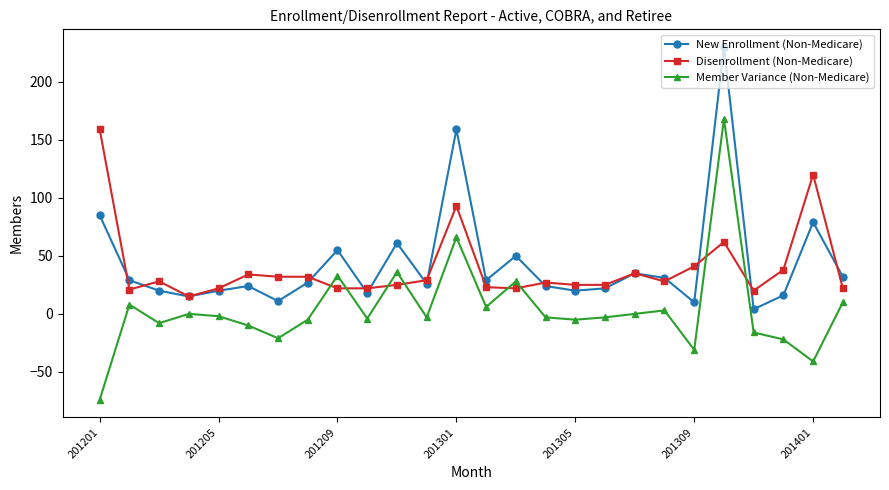

Is this an area chart (filled region under the line)?

No